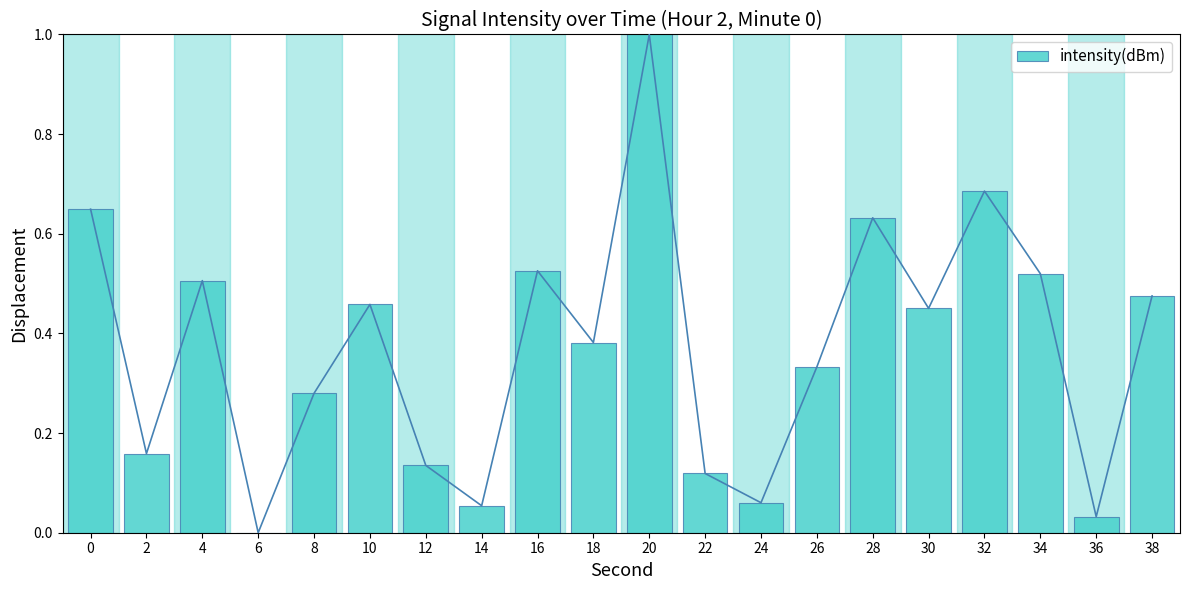

What is the difference between the maximum and minimum values?

1.0